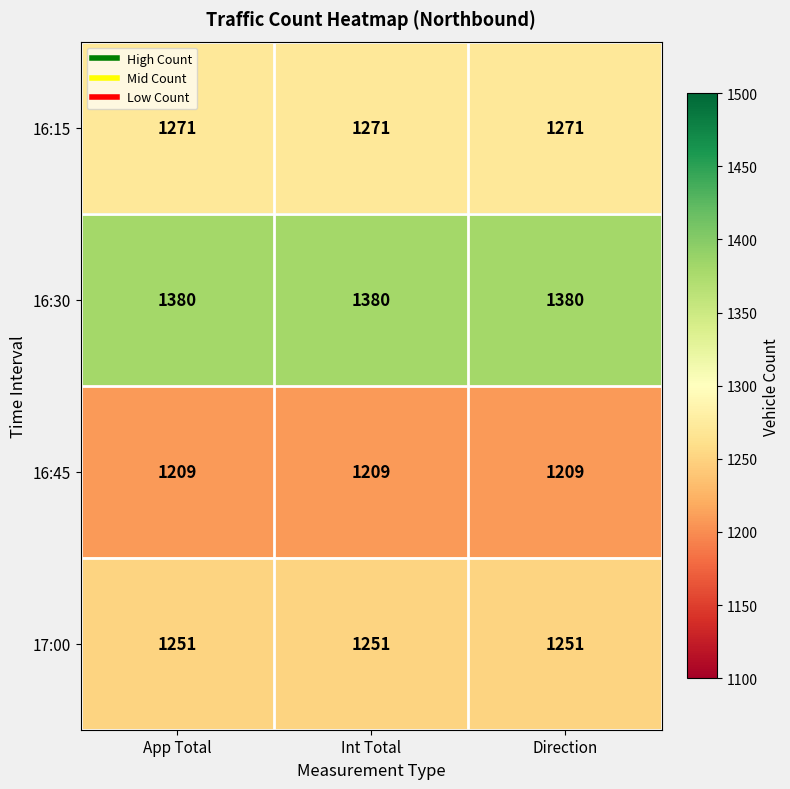

What is the spread (max minus min) of values at Direction?

171